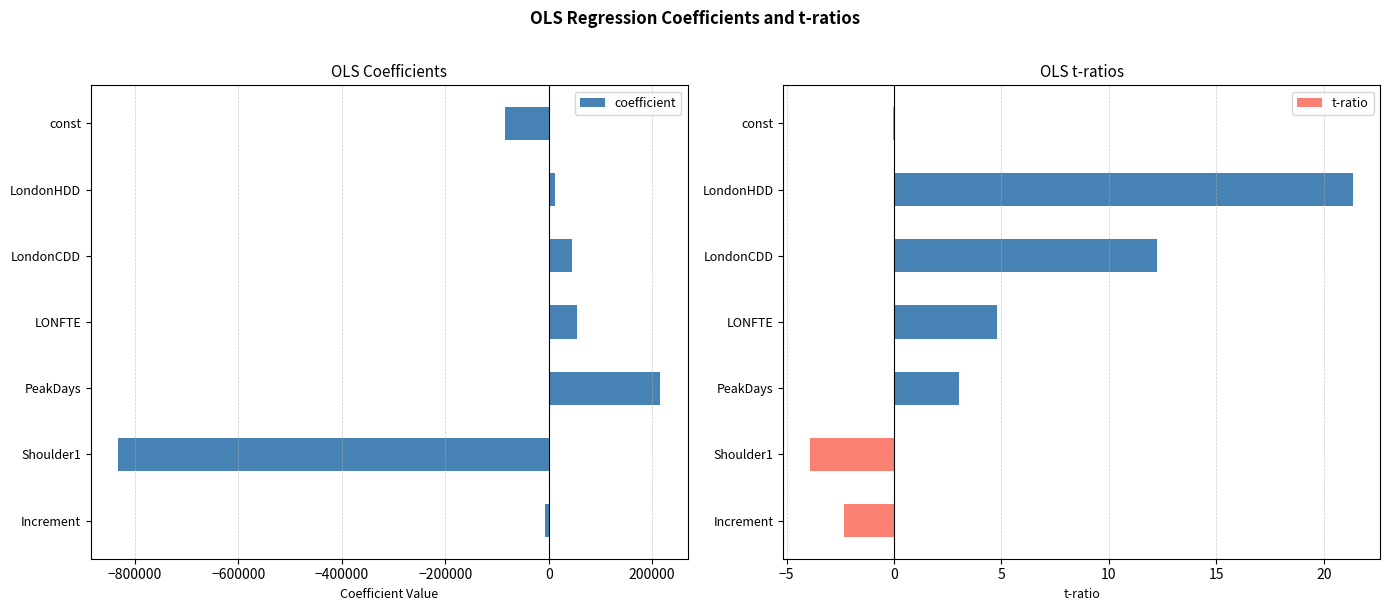

At which label does coefficient reach its minimum?

Shoulder1